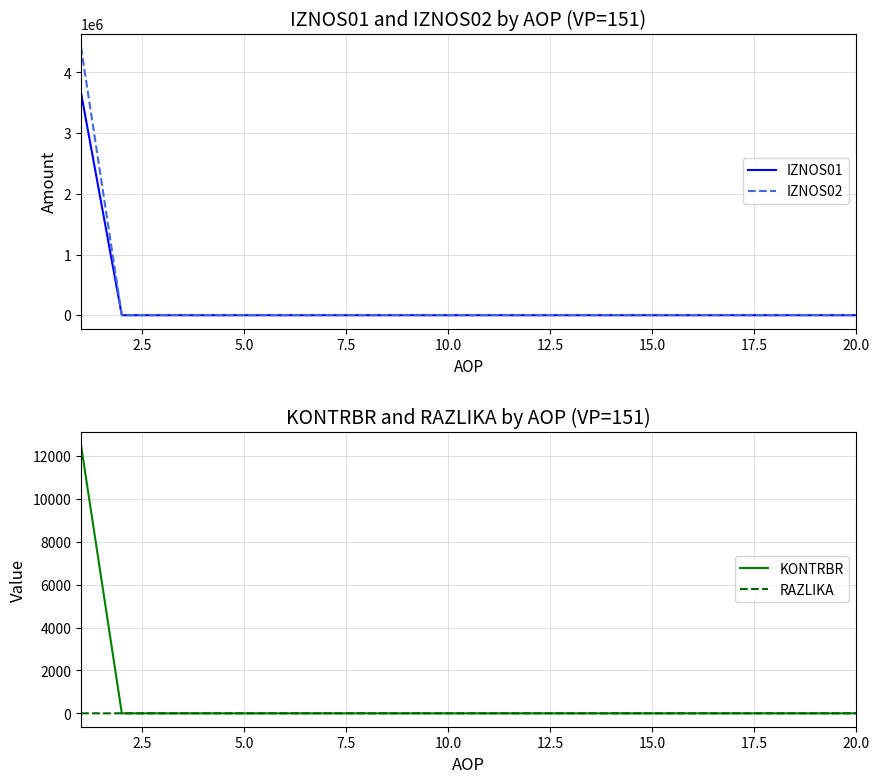

Count the number of categories in the chart.

20